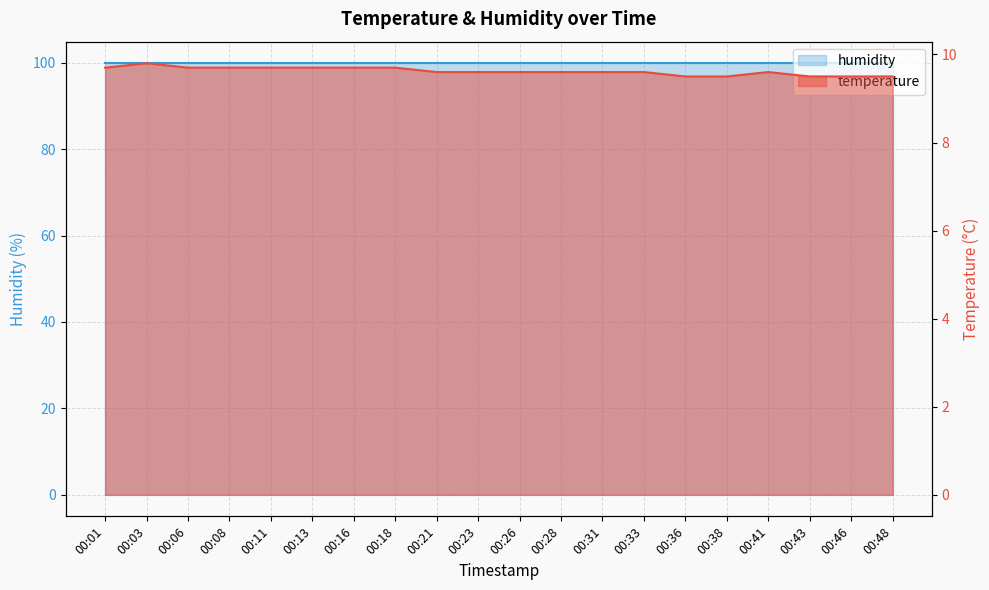

Rank the categories by value from highest to lowest.

00:03, 00:01, 00:06, 00:08, 00:11, 00:13, 00:16, 00:18, 00:21, 00:23, 00:26, 00:28, 00:31, 00:33, 00:41, 00:36, 00:38, 00:43, 00:46, 00:48